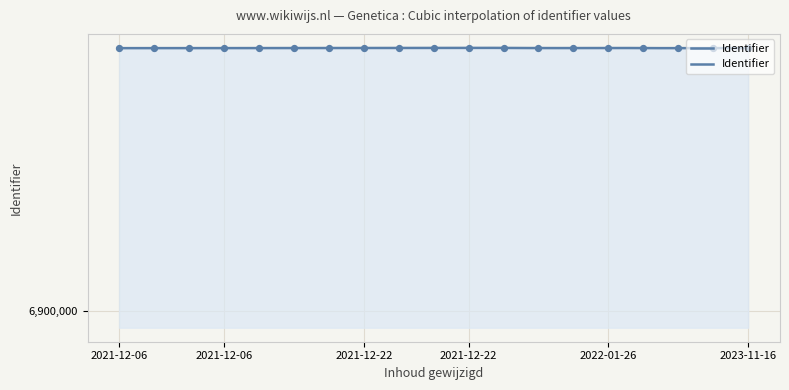

Approximately how many times larger is the value at 2023-11-16 compared to 2021-12-22?

1.0